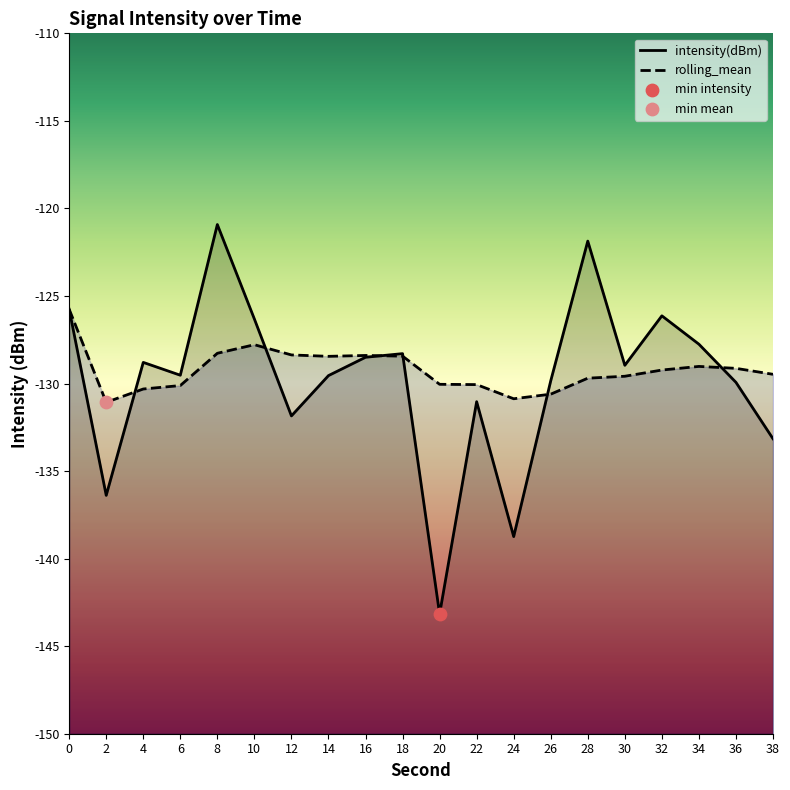

Which series has the largest Y range (max minus min)?

intensity(dBm)